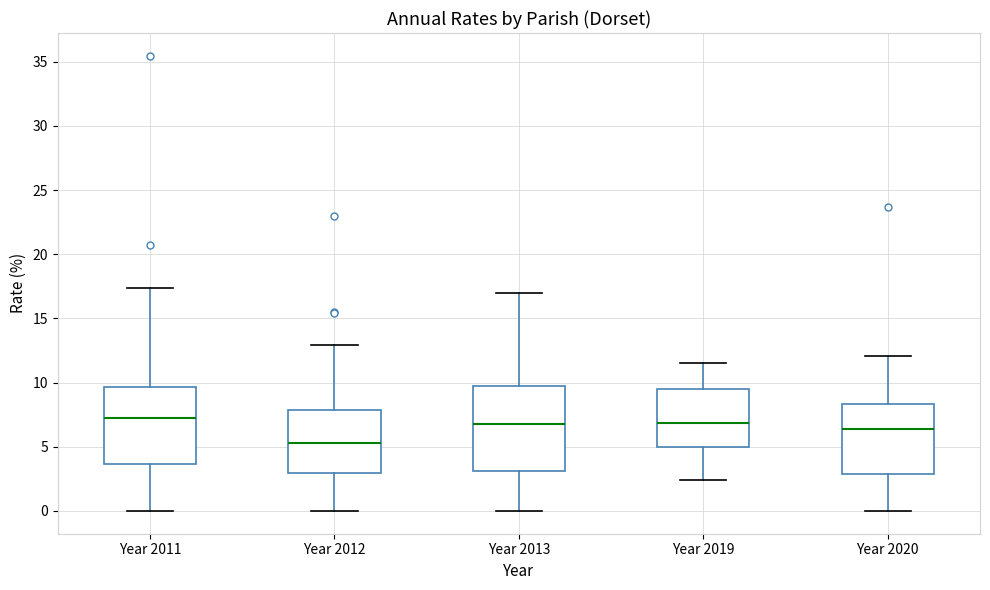

Reading left to right, transcribe this box plot: for each box, give where its median line is, the range the box spans, and where its two whiskers end, as read against the y-axis. The values are not printed on the chart, so give them approximately, as read against the axis.

Year 2011: median 7.0, box 3.5 to 9.5, whiskers 0.0 to 17.5
Year 2012: median 5.5, box 3.0 to 8.0, whiskers 0.0 to 13.0
Year 2013: median 6.5, box 3.0 to 10.0, whiskers 0.0 to 17.0
Year 2019: median 7.0, box 5.0 to 9.5, whiskers 2.5 to 11.5
Year 2020: median 6.5, box 3.0 to 8.5, whiskers 0.0 to 12.0